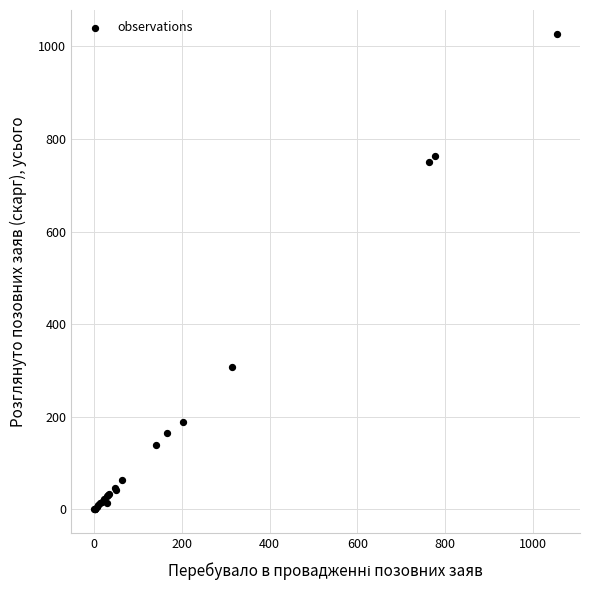

What Y value in the scatter plot is closest to 513?

307